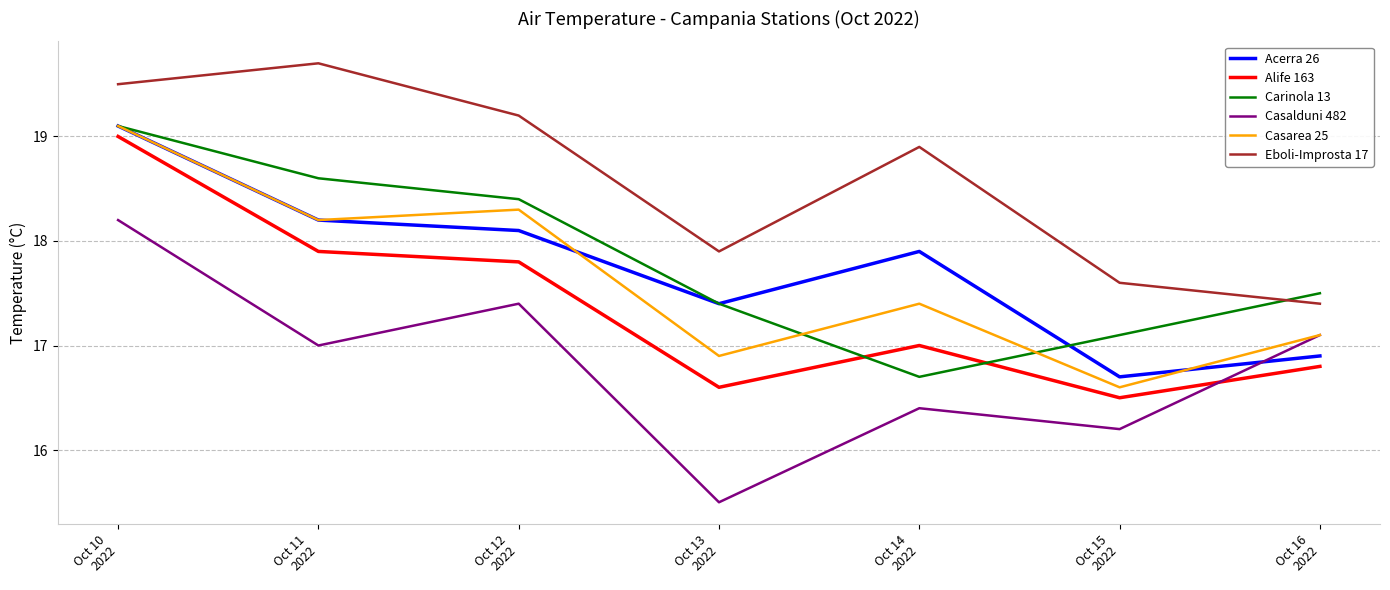

How many lines are shown in the chart?

6